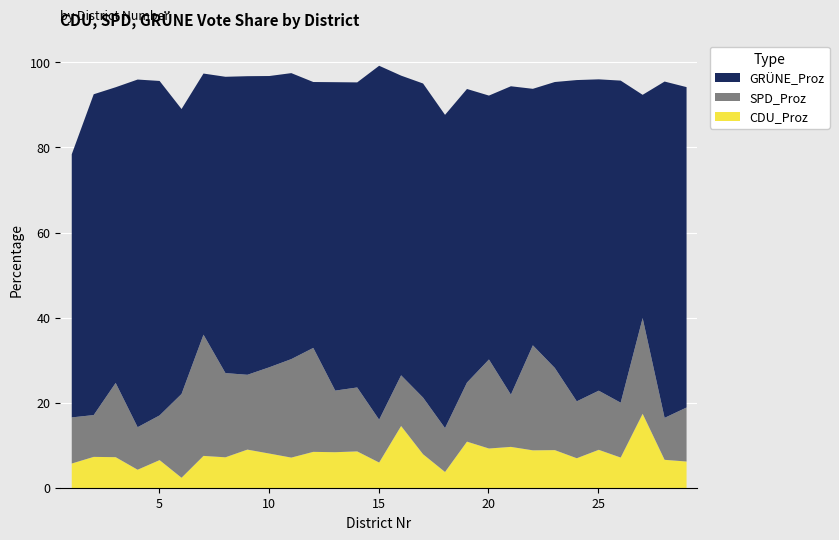

What is the lowest value of the GRÜNE_Proz series?

2.5